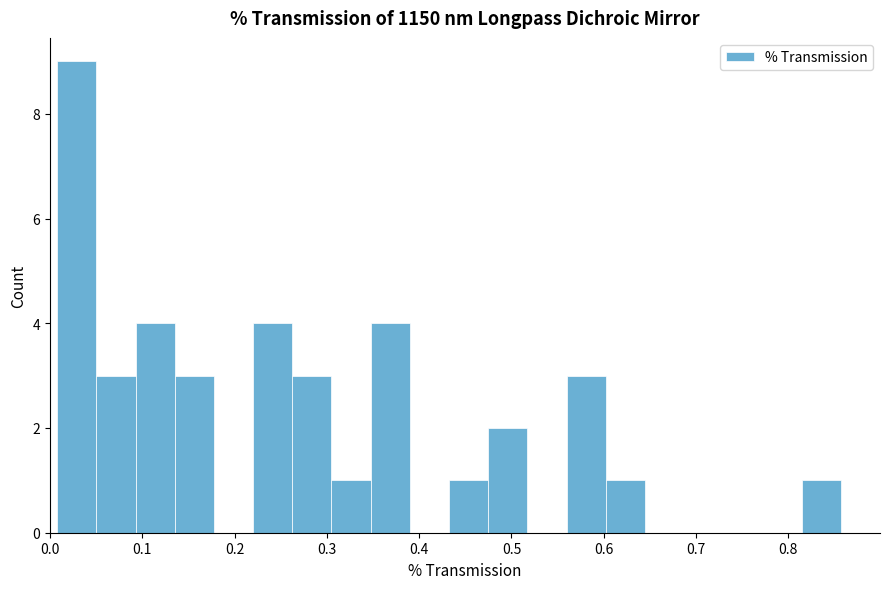

Reading left to right, list every bar in this chart as the range it spans on the x-axis followed by its height. Neither the bar edges nor the heights are printed on the chart, so give them approximately, as read against the axes.

0.01 to 0.05: 9
0.05 to 0.09: 3
0.09 to 0.14: 4
0.14 to 0.18: 3
0.18 to 0.22: 0
0.22 to 0.26: 4
0.26 to 0.30: 3
0.30 to 0.35: 1
0.35 to 0.39: 4
0.39 to 0.43: 0
0.43 to 0.47: 1
0.47 to 0.52: 2
0.52 to 0.56: 0
0.56 to 0.60: 3
0.60 to 0.64: 1
0.64 to 0.69: 0
0.69 to 0.73: 0
0.73 to 0.77: 0
0.77 to 0.81: 0
0.81 to 0.86: 1